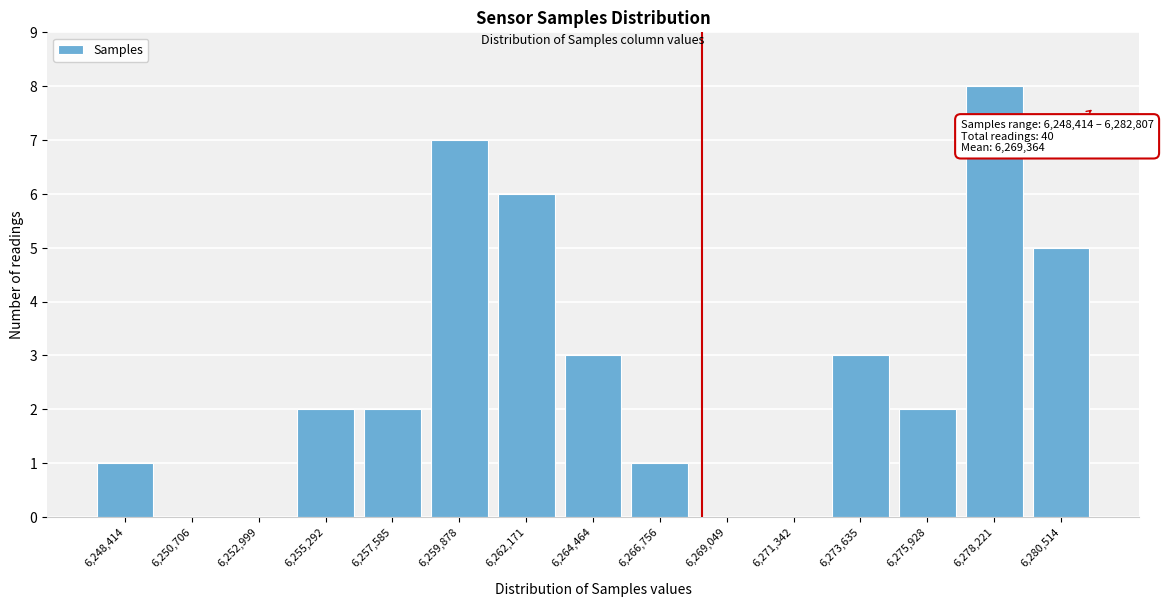

Reading left to right, transcribe all the data shown in this chart.

6,248,414=1	6,250,706=0	6,252,999=0	6,255,292=2	6,257,585=2	6,259,878=7	6,262,171=6	6,264,464=3	6,266,756=1	6,269,049=0	6,271,342=0	6,273,635=3	6,275,928=2	6,278,221=8	6,280,514=5